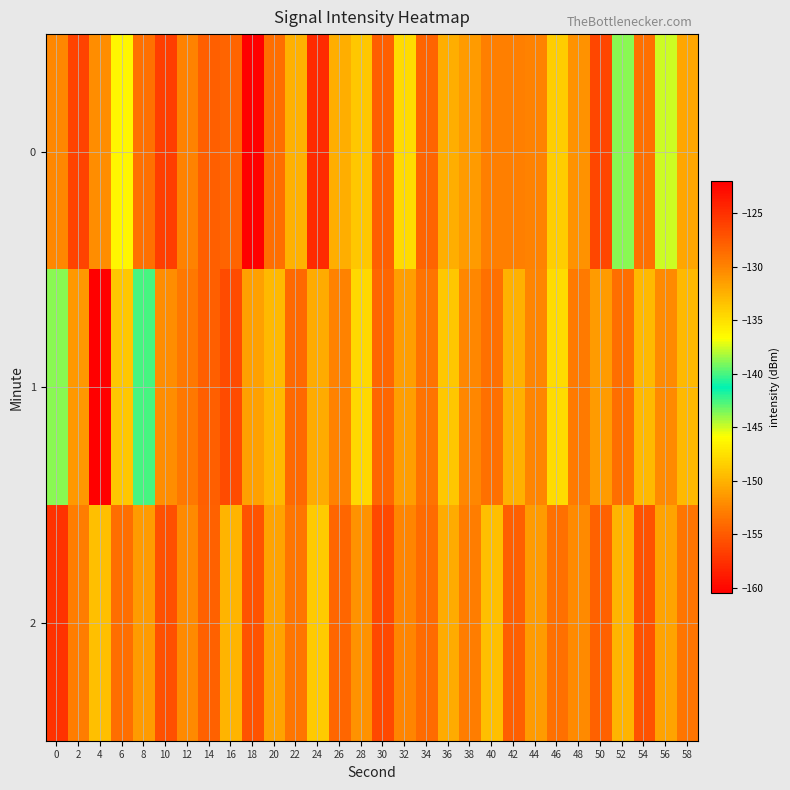

At which category does the chart reach its minimum across all series?

4